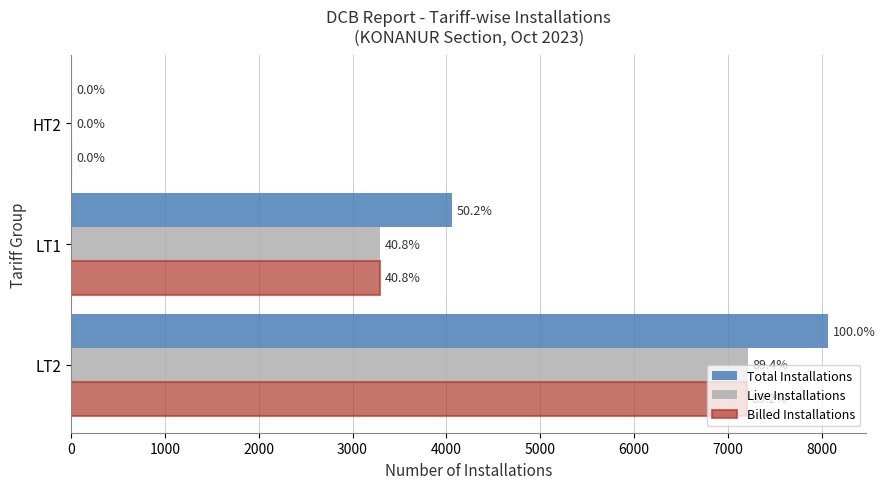

What are all the series names shown in the legend?

Total Installations, Live Installations, Billed Installations